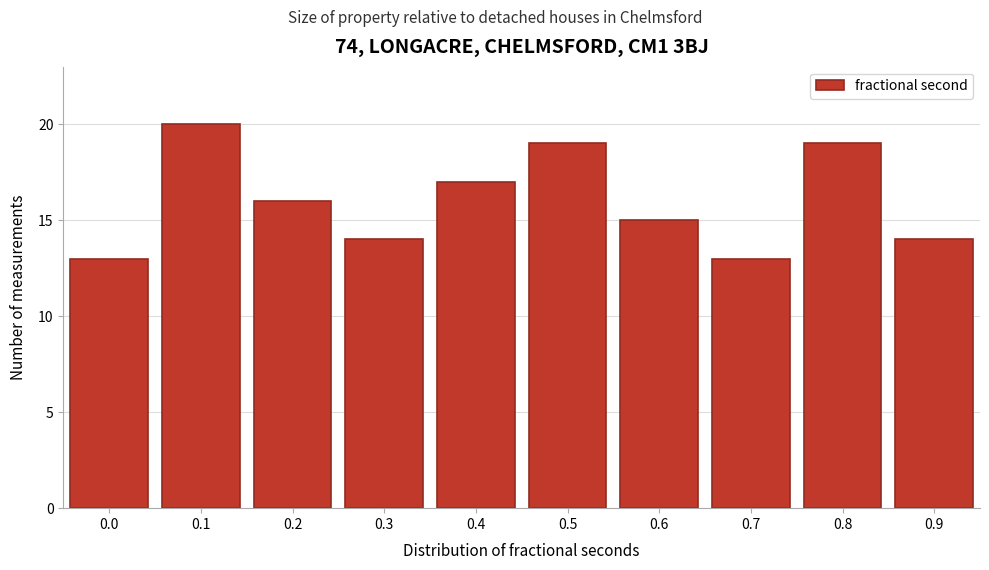

Reading left to right, list all the values displayed in this chart.

13	20	16	14	17	19	15	13	19	14